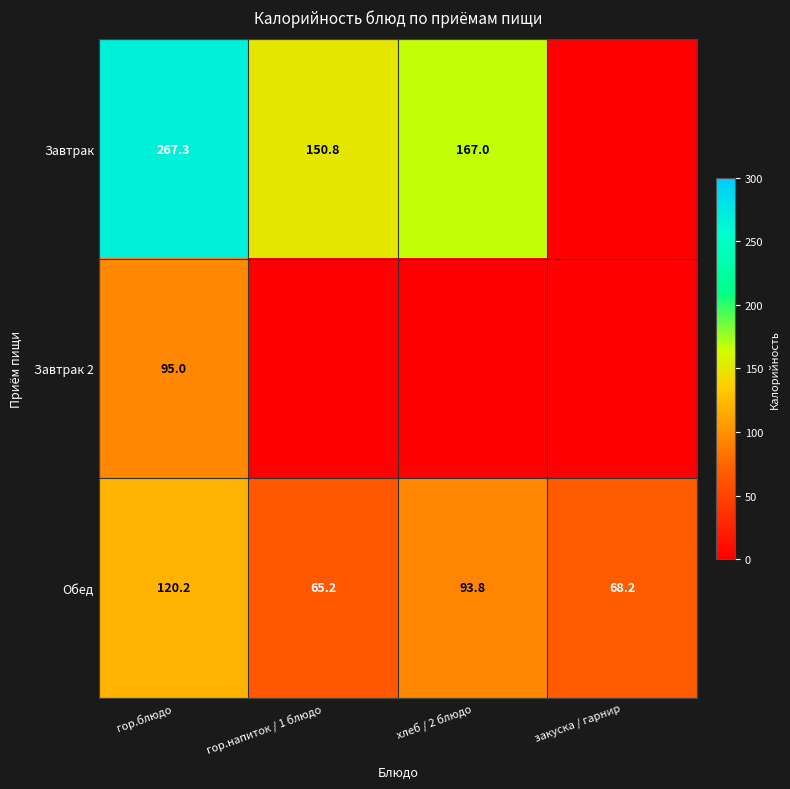

What is the sum of all Обед values?

347.4